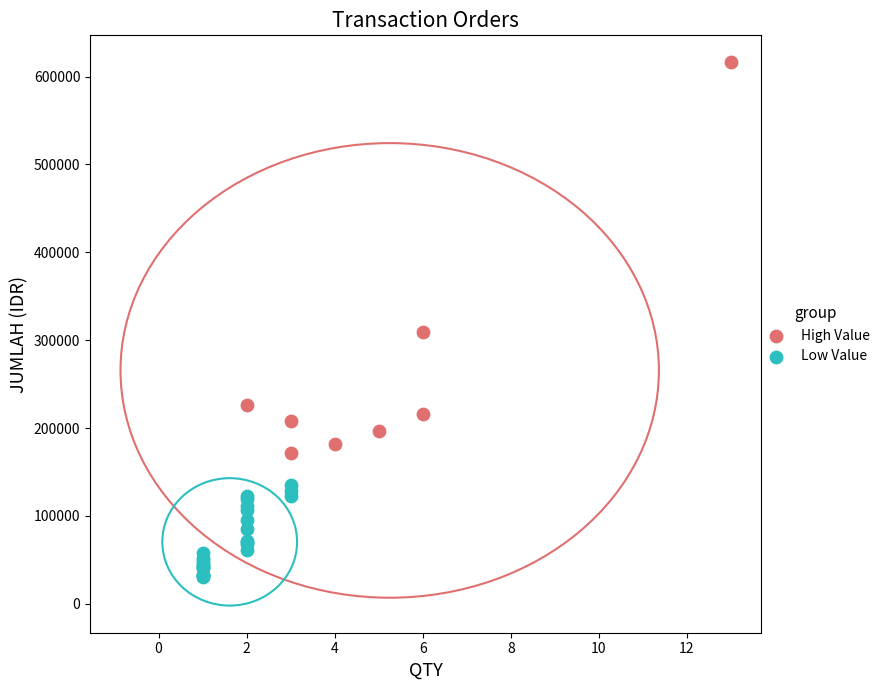

What are all the series names shown in the legend?

High Value, Low Value